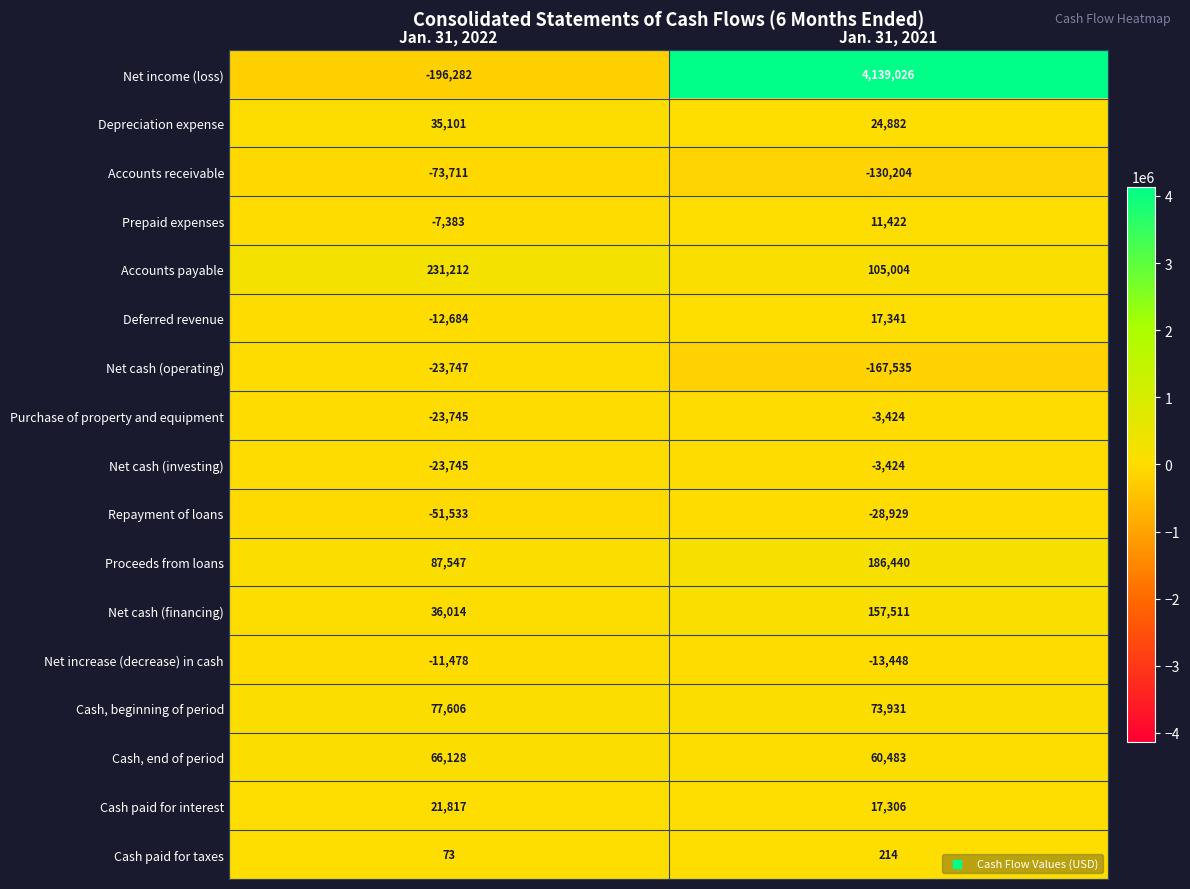

At which category does the chart reach its minimum across all series?

Jan. 31, 2022